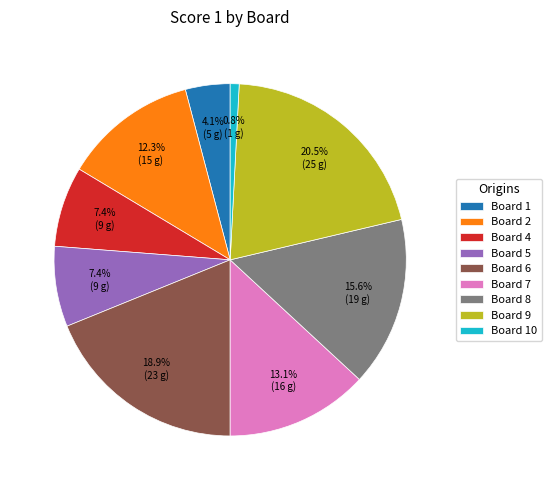

Is Board 4 the majority of the pie?

No